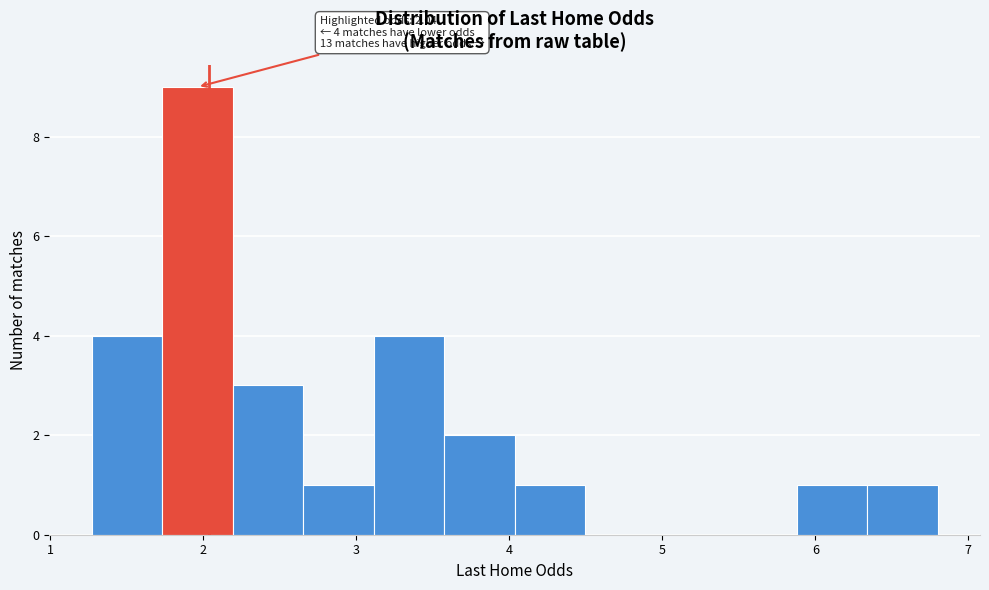

Which range on the x-axis has the tallest bar?

1.7 to 2.2